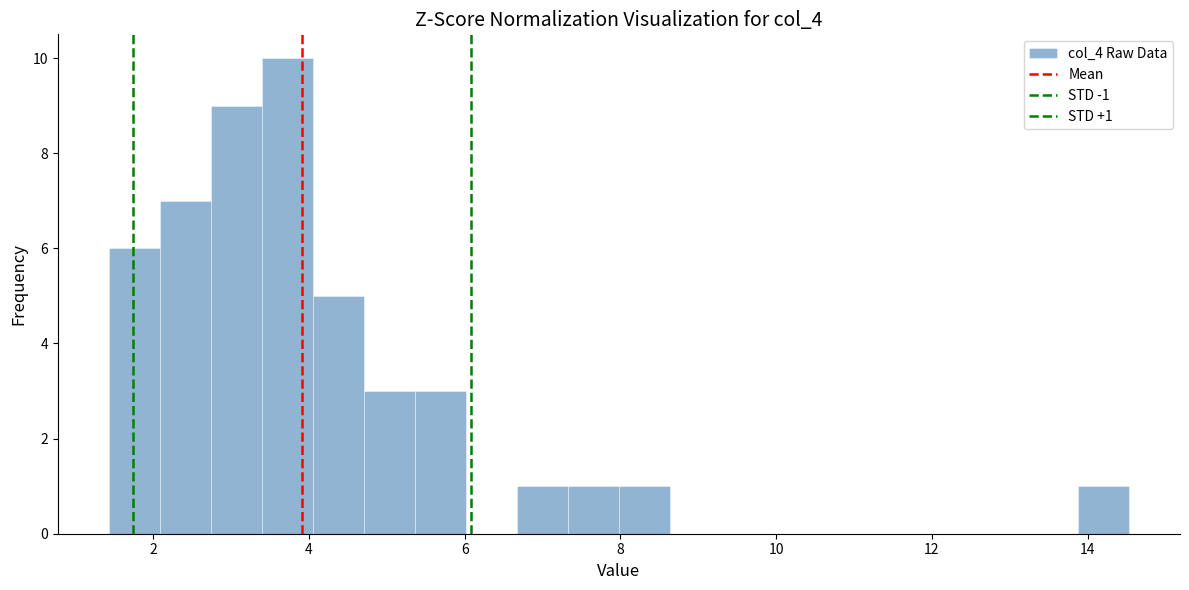

Around what value on the x-axis is the tallest bar? Give the approximate position of its centre, as read against the axis.

3.8